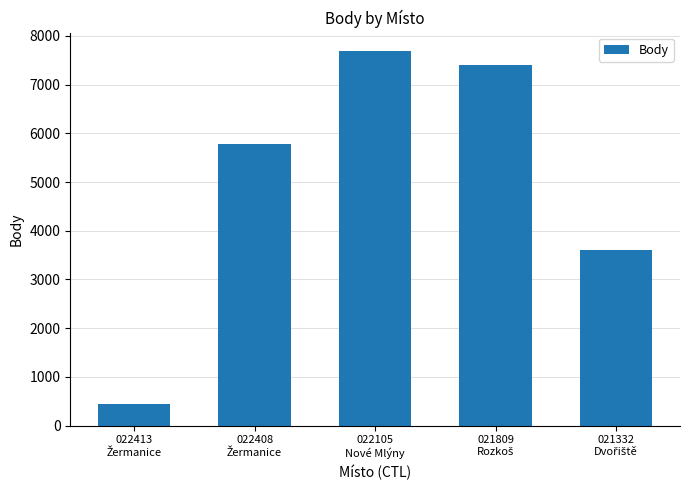

What is the minimum value shown in the chart?

452